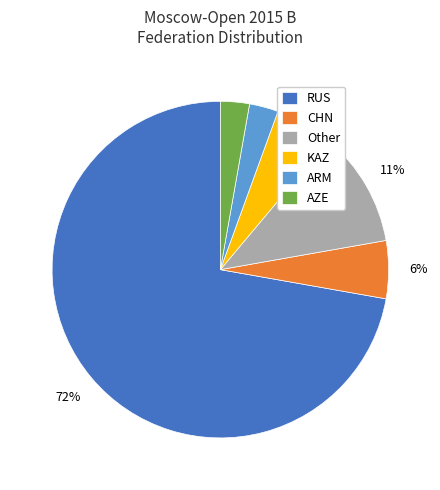

To the nearest percent, what portion does CHN represent?

6%